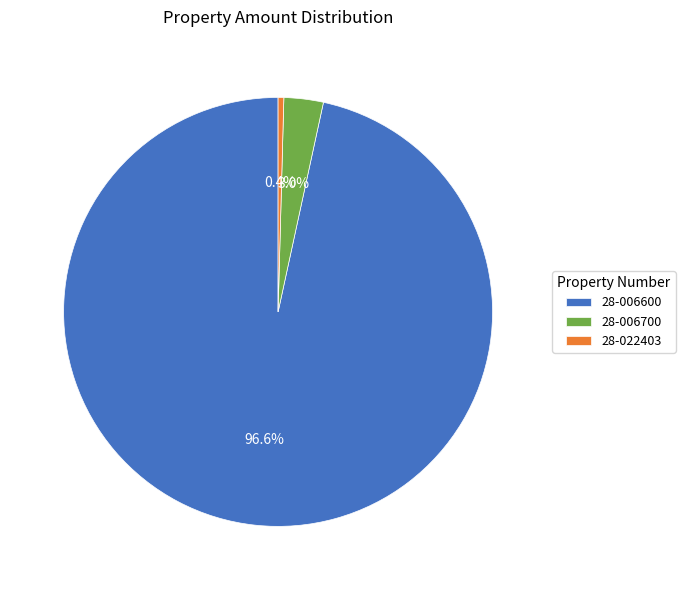

How many slices are in this pie chart?

3